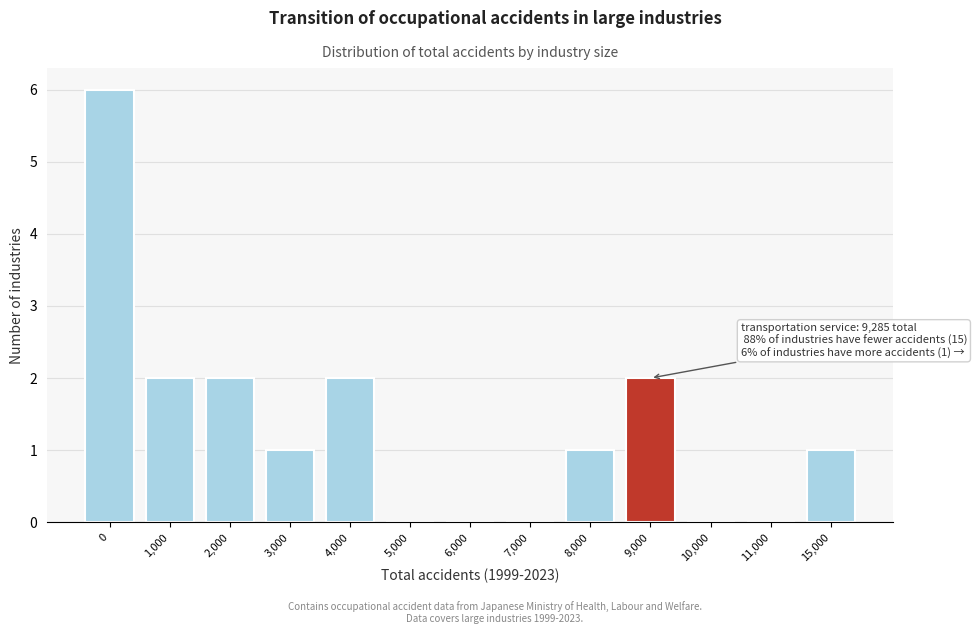

Reading right to left, transcribe all the data shown in this chart.

15,000=1	11,000=0	10,000=0	9,000=2	8,000=1	7,000=0	6,000=0	5,000=0	4,000=2	3,000=1	2,000=2	1,000=2	0=6